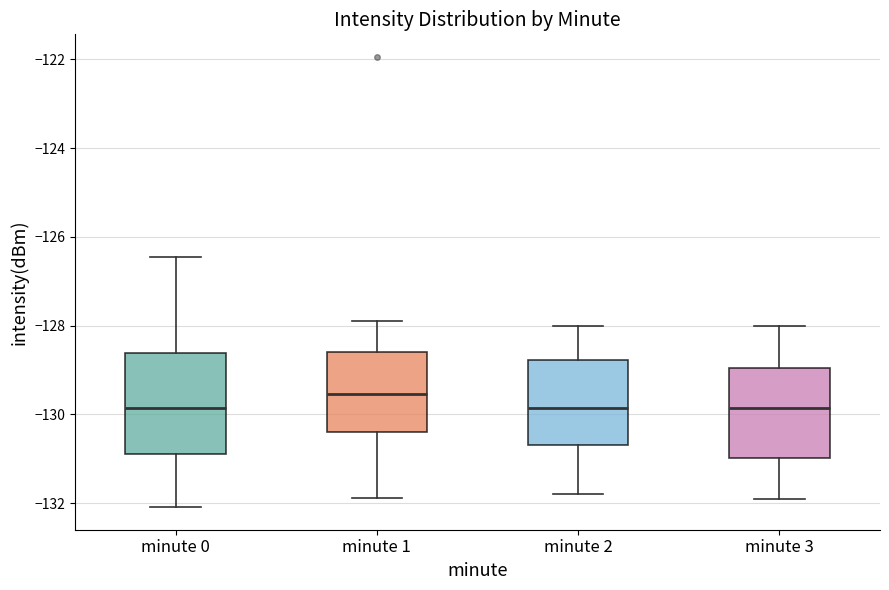

Reading left to right, read every box against the y-axis: the position of its median line, the range the box covers, and the ends of its whiskers. The values are not printed on the chart, so give them approximately, as read against the axis.

minute 0: median -129.8, box -130.8 to -128.6, whiskers -132.0 to -126.4
minute 1: median -129.6, box -130.4 to -128.6, whiskers -131.8 to -127.8
minute 2: median -129.8, box -130.6 to -128.8, whiskers -131.8 to -128.0
minute 3: median -129.8, box -131.0 to -129.0, whiskers -132.0 to -128.0